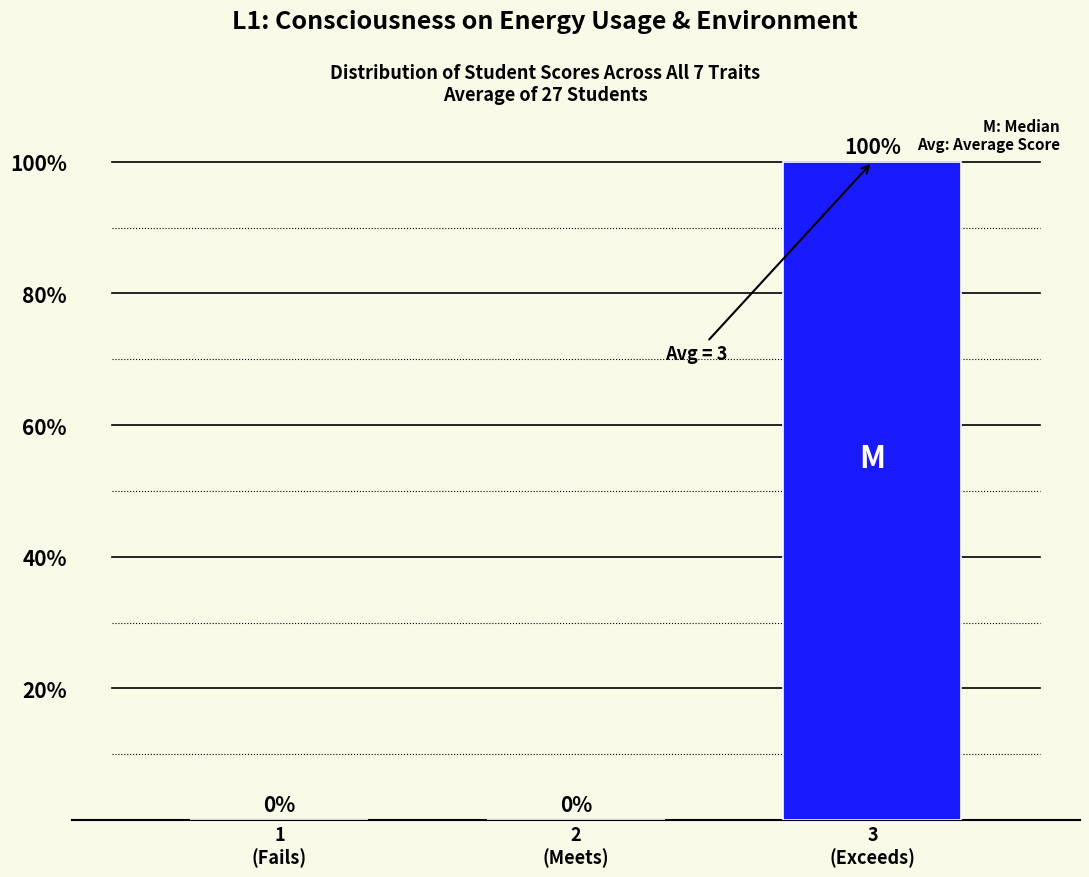

What is the maximum value shown in the chart?

100